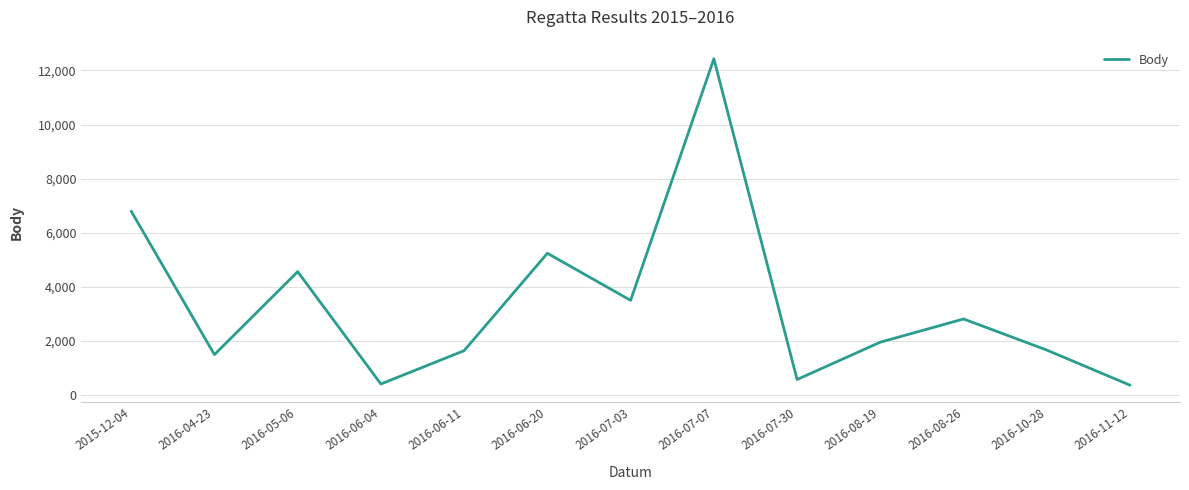

Between 2016-06-20 and 2016-06-04, which is larger?

2016-06-20